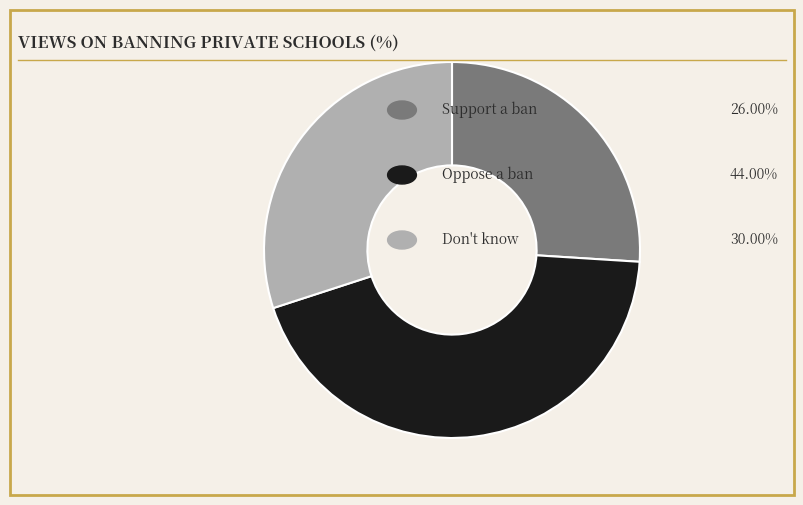

Does any single category account for the majority?

No